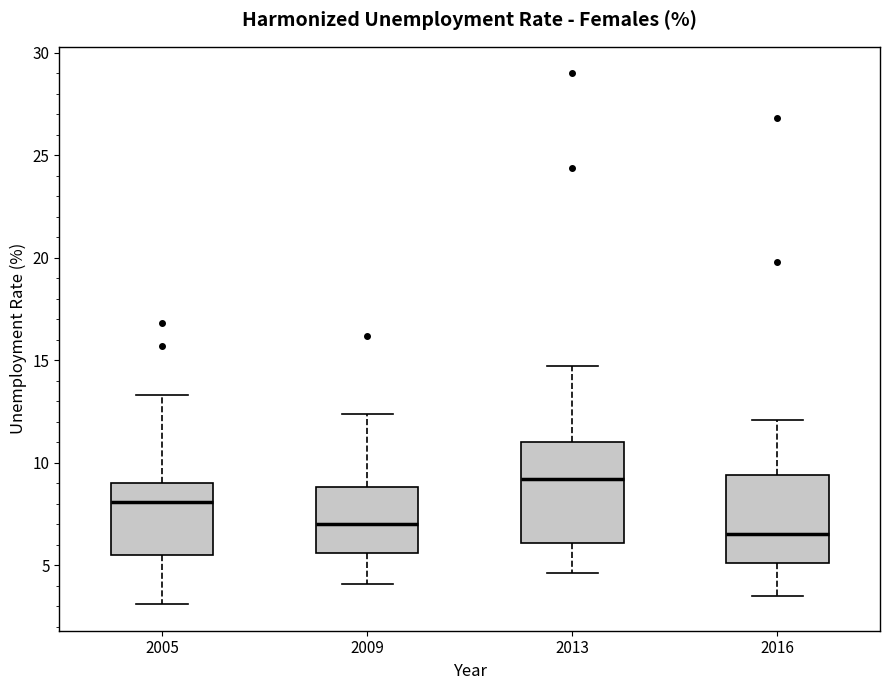

Reading left to right, read every box against the y-axis: the position of its median line, the range the box covers, and the ends of its whiskers. The values are not printed on the chart, so give them approximately, as read against the axis.

2005: median 8.0, box 5.5 to 9.0, whiskers 3.0 to 13.5
2009: median 7.0, box 5.5 to 9.0, whiskers 4.0 to 12.5
2013: median 9.0, box 6.0 to 11.0, whiskers 4.5 to 14.5
2016: median 6.5, box 5.0 to 9.5, whiskers 3.5 to 12.0